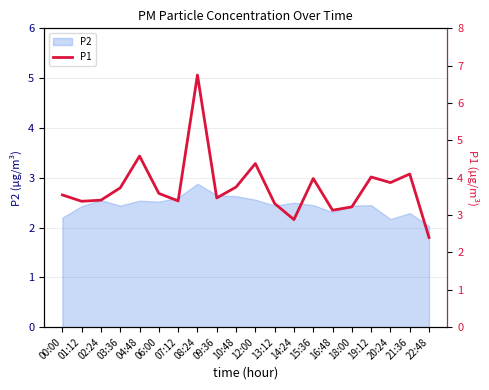

Rank the categories by value from lowest to highest.

22:48, 14:24, 16:48, 18:00, 13:12, 01:12, 07:12, 02:24, 09:36, 00:00, 06:00, 03:36, 10:48, 20:24, 15:36, 19:12, 21:36, 12:00, 04:48, 08:24